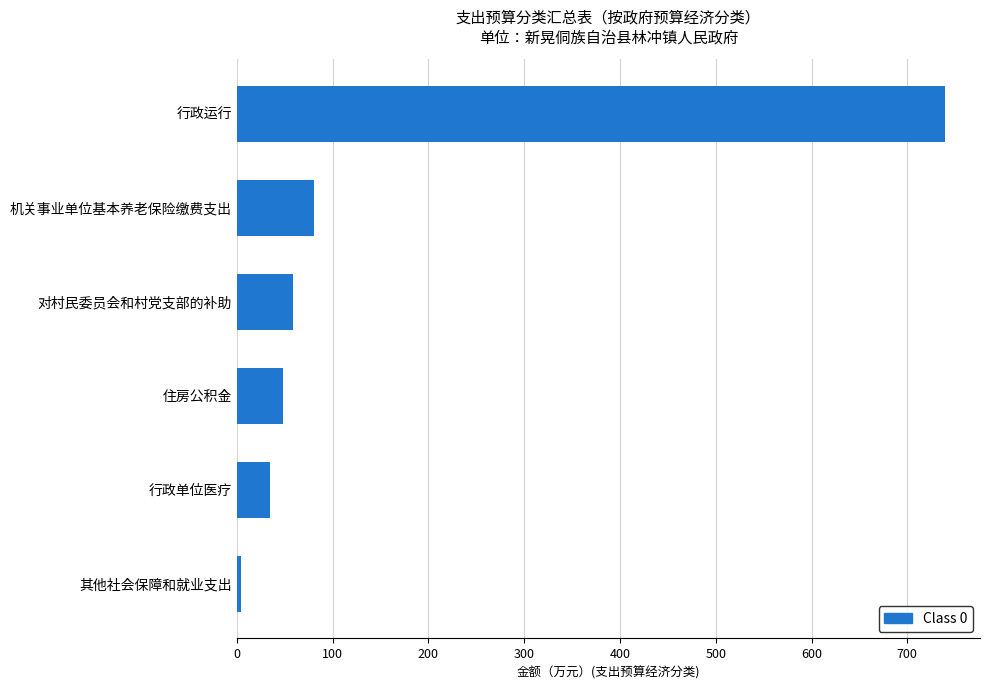

At which label is the value closest to 371?

机关事业单位基本养老保险缴费支出